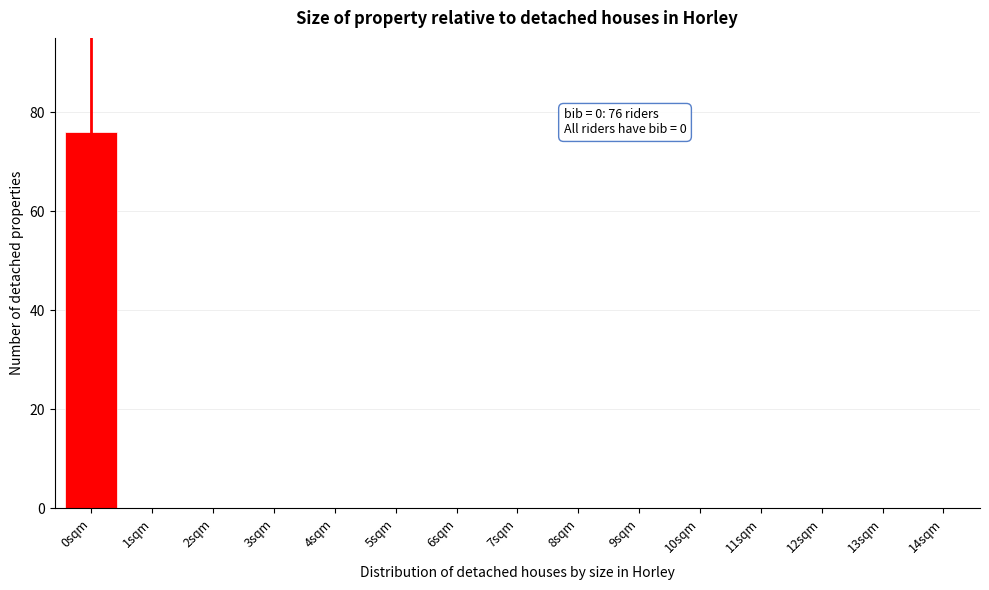

Over which range of the x-axis is the bar tallest?

-0.5 to 0.5